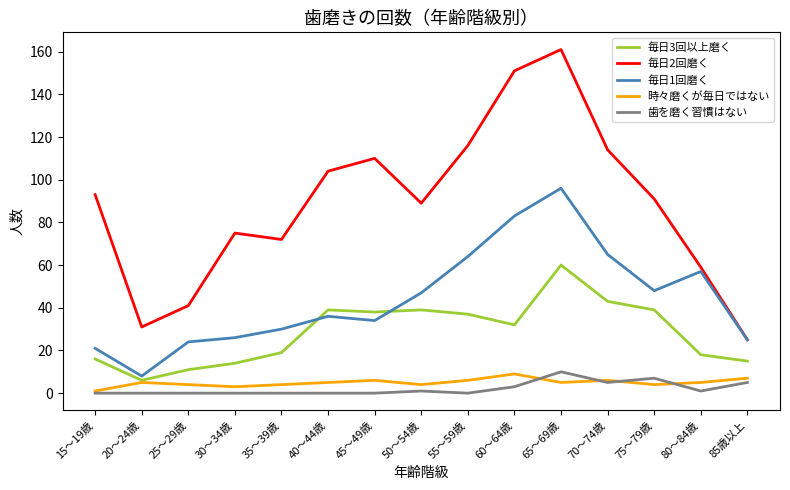

Between 35～39歳 and 85歳以上, which series saw the biggest shift?

毎日2回磨く